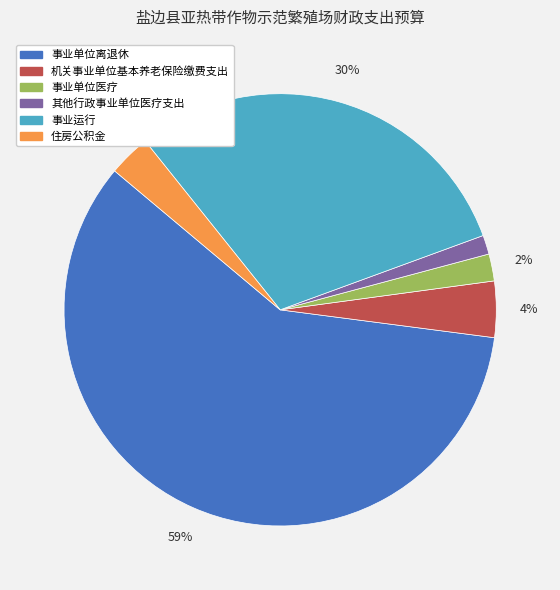

Rank the categories by value from highest to lowest.

事业单位离退休, 事业运行, 机关事业单位基本养老保险缴费支出, 住房公积金, 事业单位医疗, 其他行政事业单位医疗支出